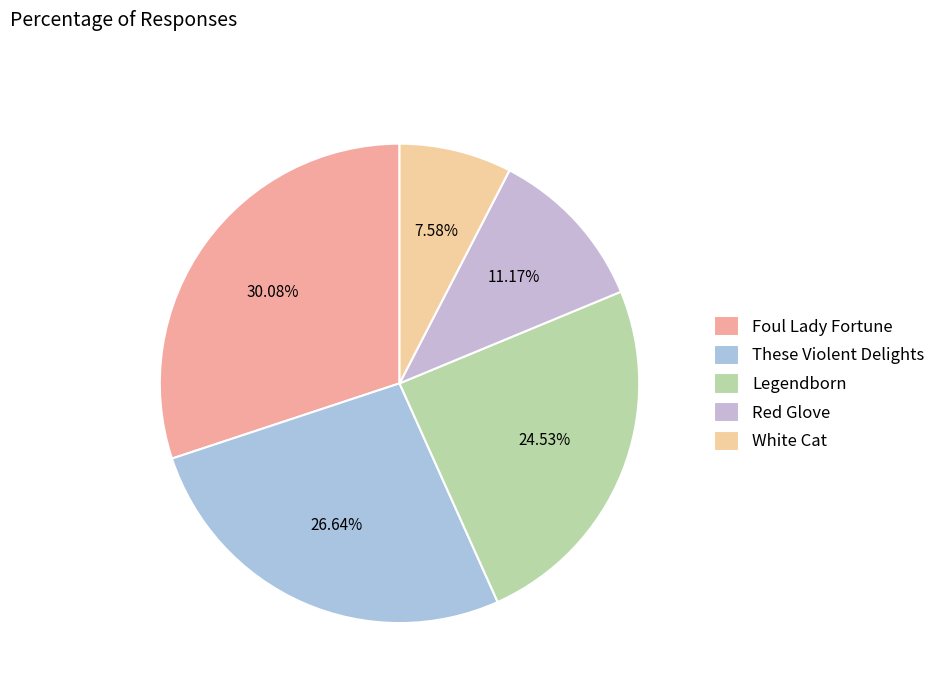

Approximately how many times larger is the value at Red Glove compared to Legendborn?

0.5